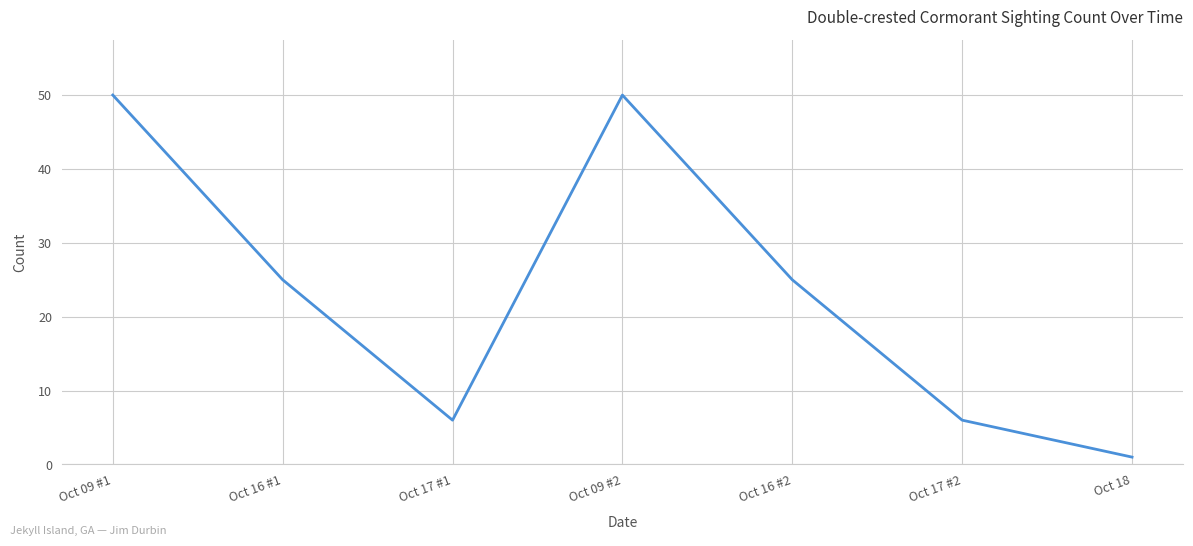

Between Oct 17 #2 and Oct 16 #2, which is larger?

Oct 16 #2